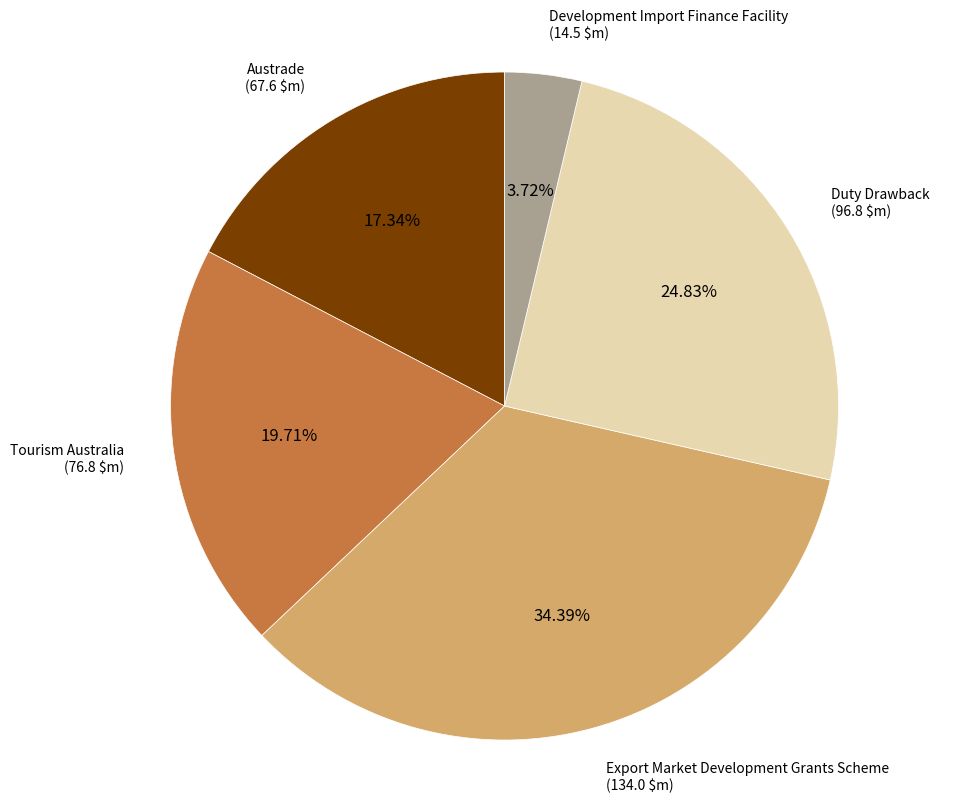

What percentage is the Tourism Australia slice, to the nearest percent?

20%